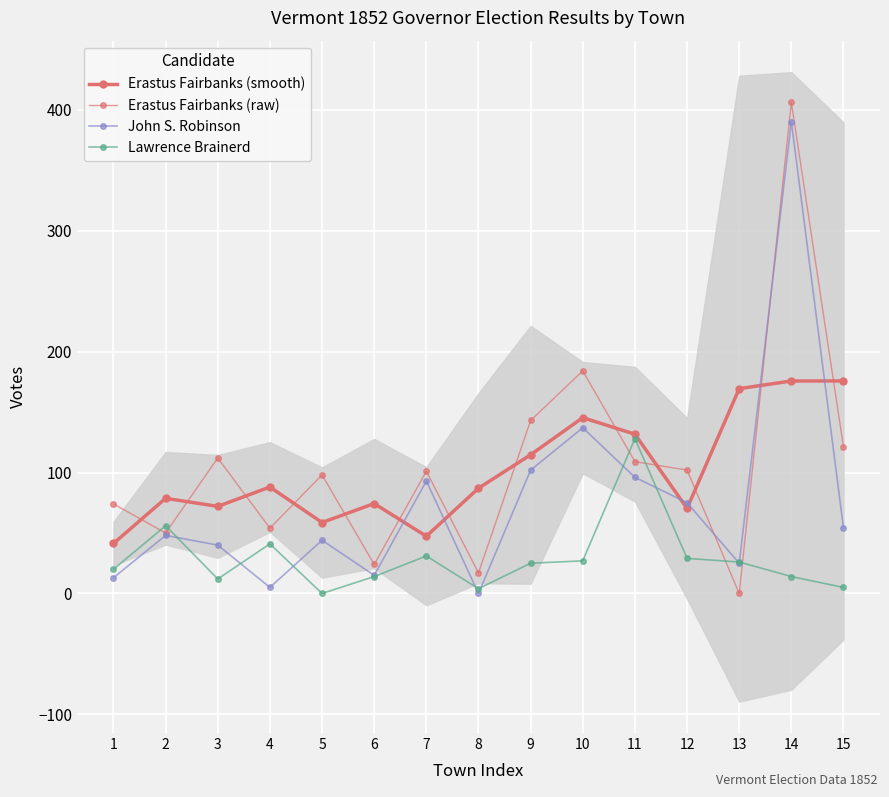

List the series in order of their peak value, lowest first.

Lawrence Brainerd, Erastus Fairbanks (smooth), John S. Robinson, Erastus Fairbanks (raw)